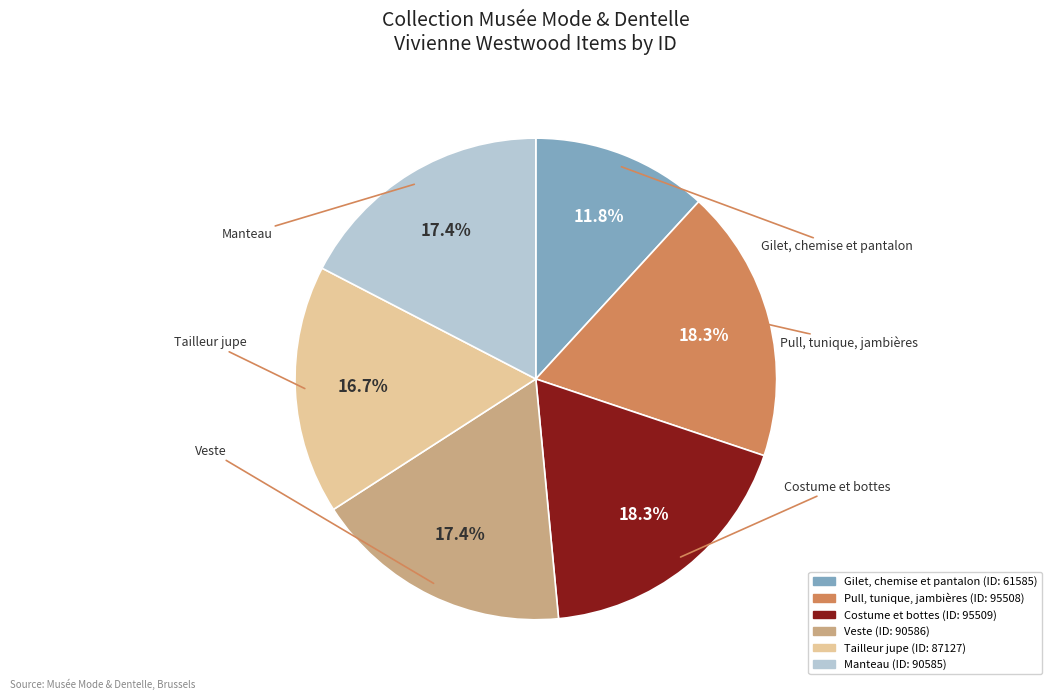

Between Veste and Pull, tunique, jambières, which is larger?

Pull, tunique, jambières